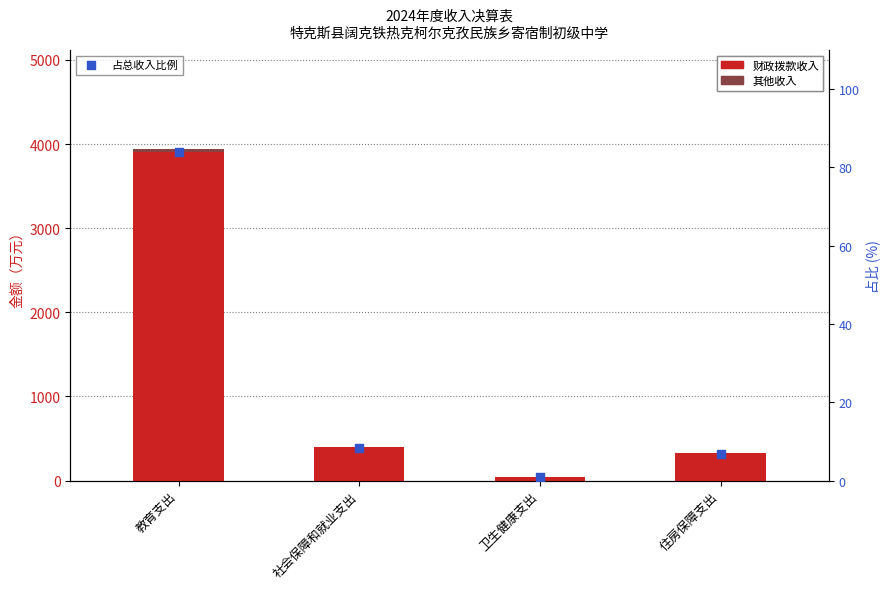

Is the value of 其他收入 at 社会保障和就业支出 greater than the value of 占总收入比例 at 社会保障和就业支出?

No